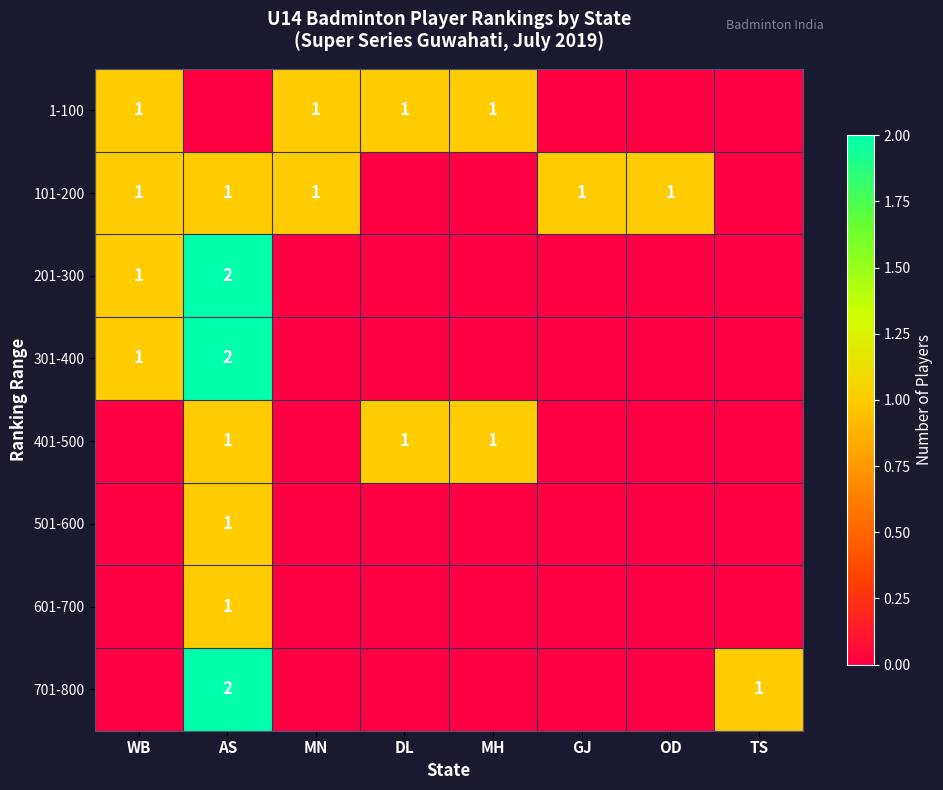

True or false: 1-100 has a value of 1 at WB.

True